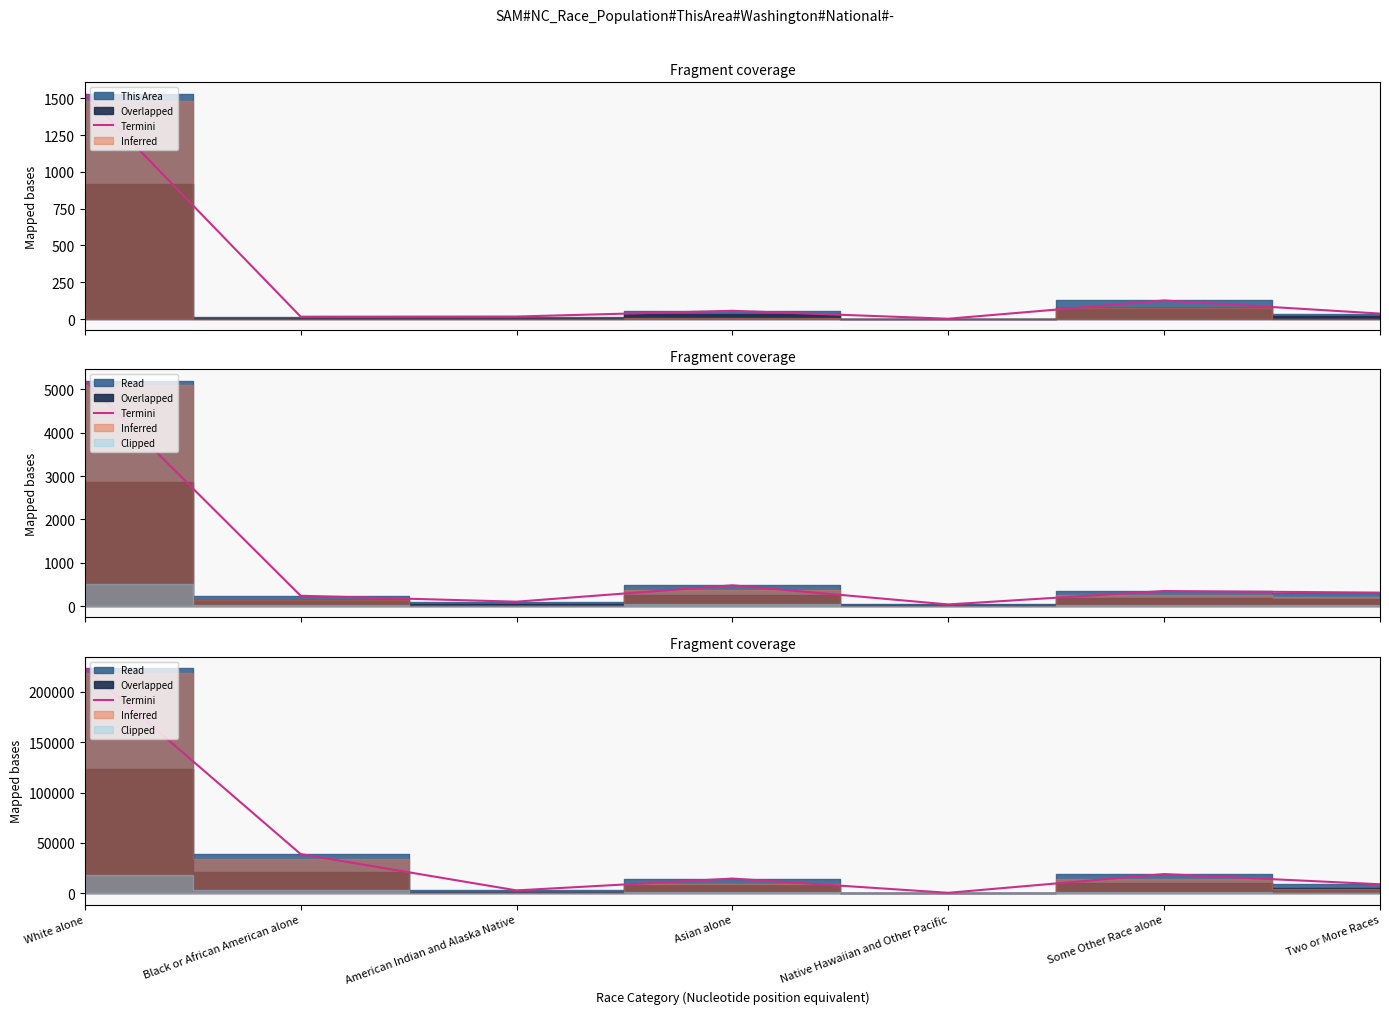

Read the value at Asian alone.

14674.3